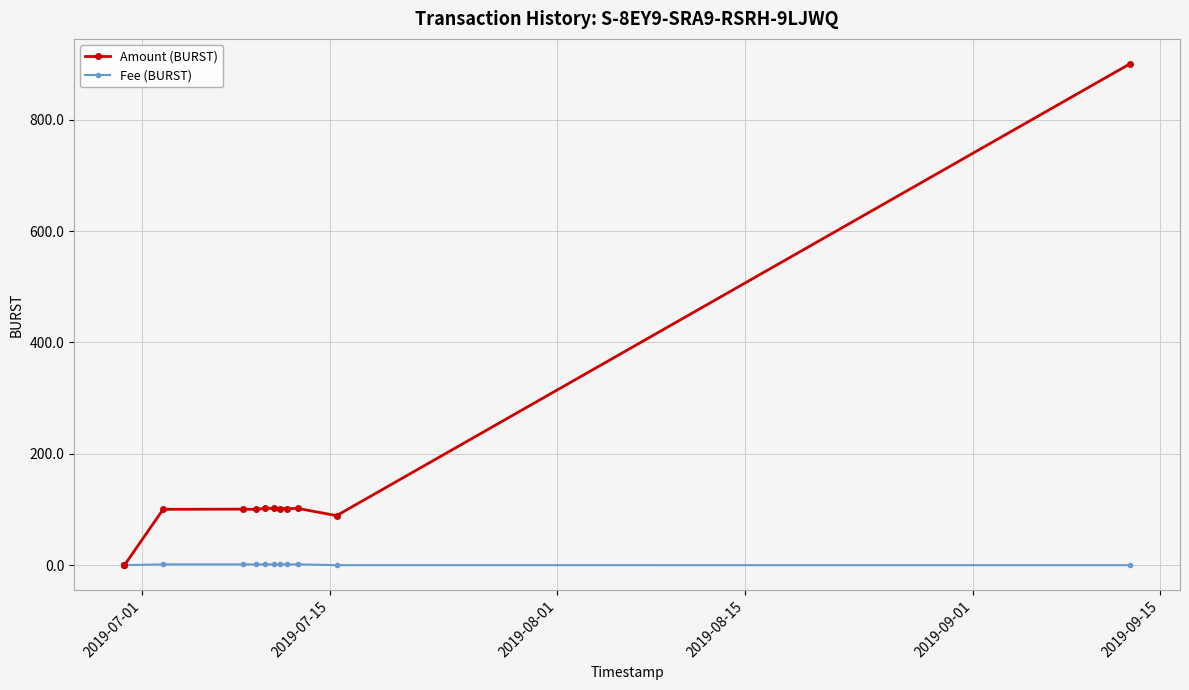

Which series has the largest range (max minus min)?

Amount (BURST)